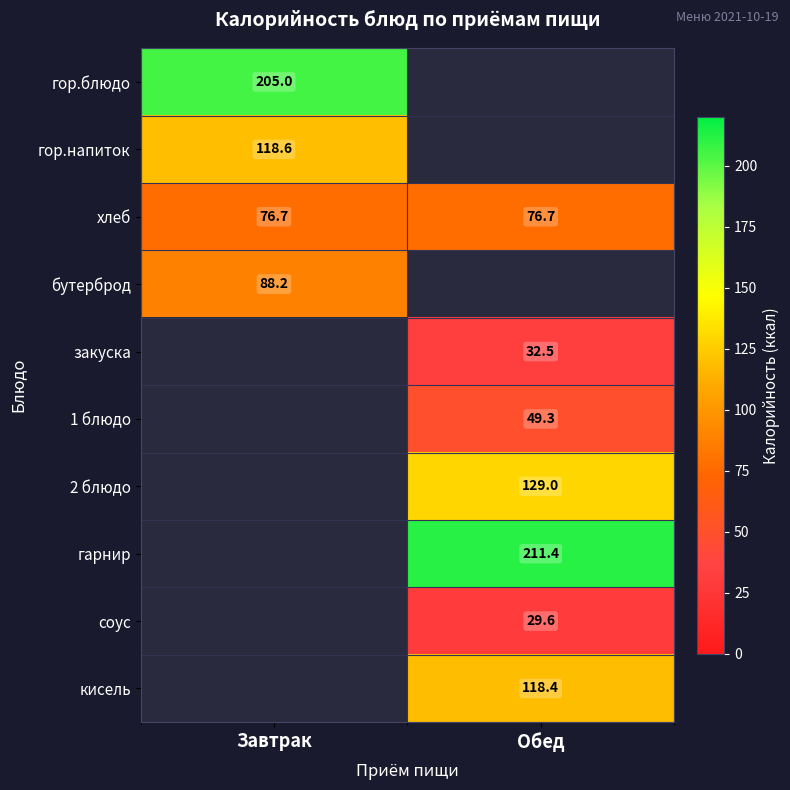

Is the value of гарнир at Обед greater than the value of закуска at Обед?

Yes